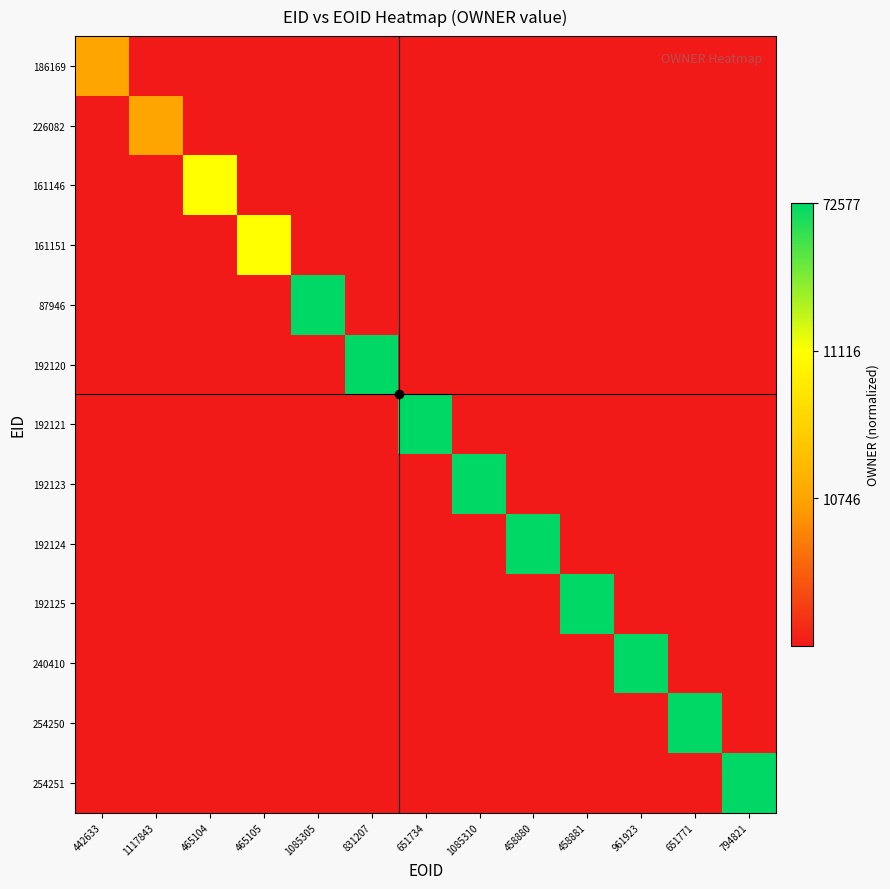

The 192120 series shows -0.4 at 442633. True or false?

False